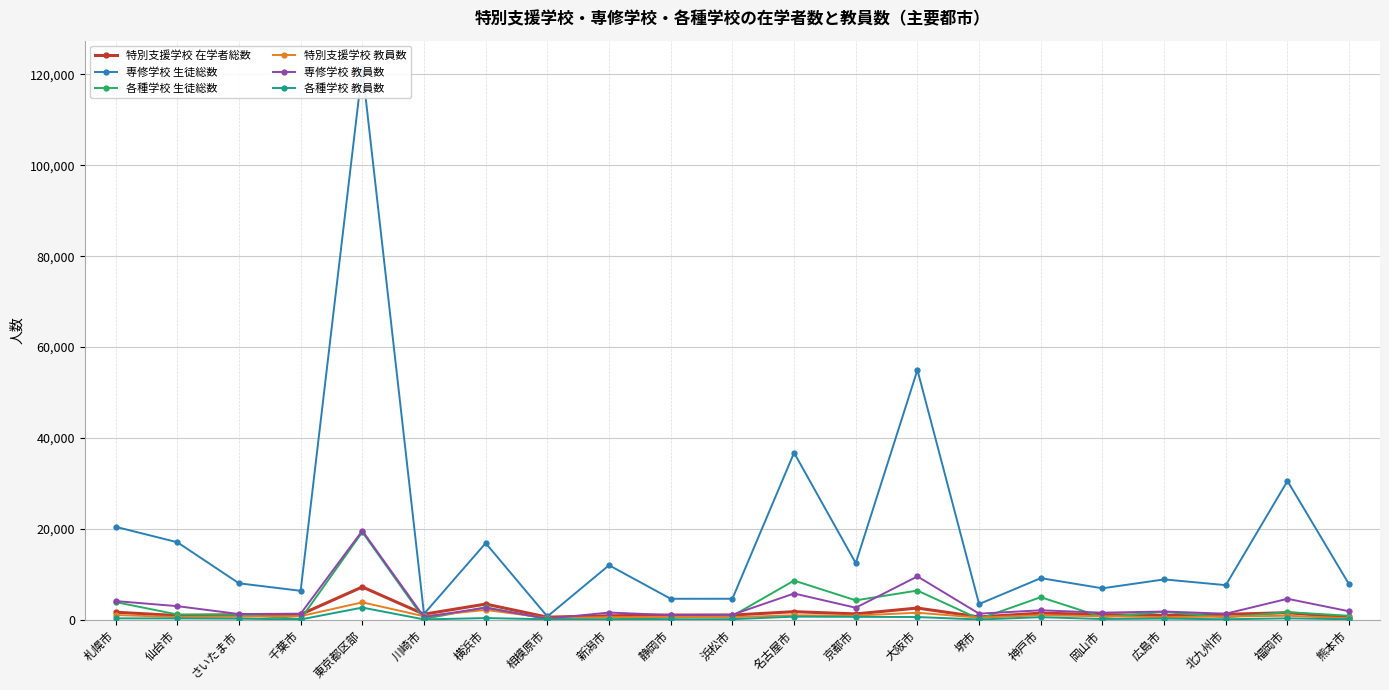

Where is 特別支援学校 教員数 nearest to the value 2037?

横浜市